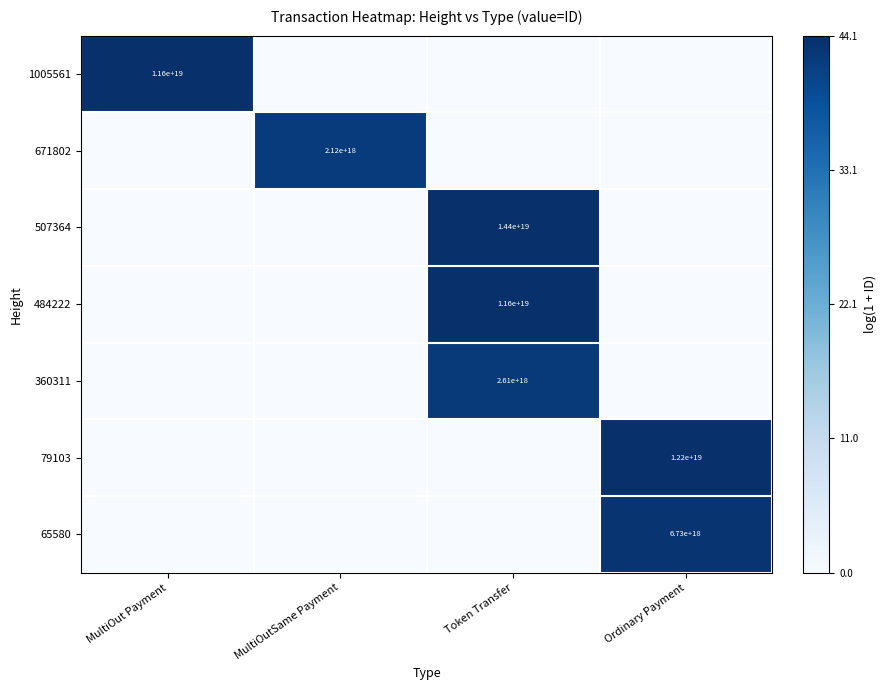

True or false: 360311 has a value of 894765640971684480 at Token Transfer.

False